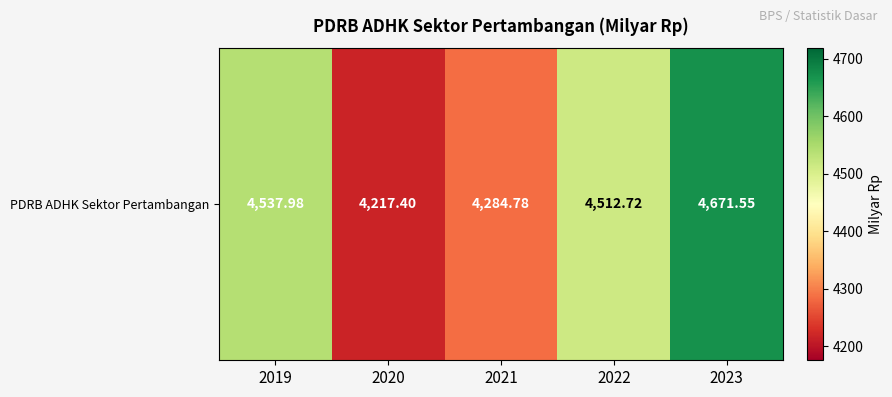

Which has a higher value, 2023 or 2021?

2023